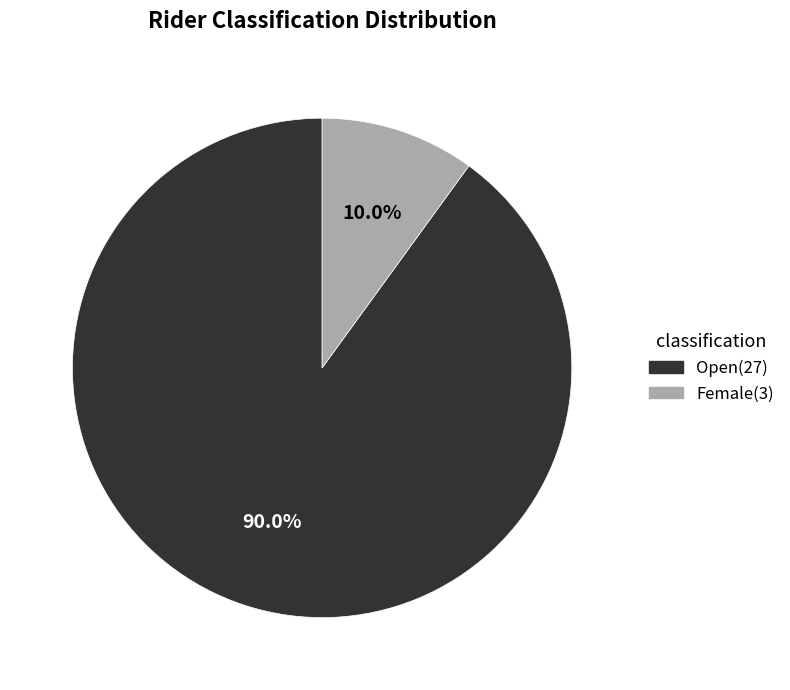

Does any single category account for the majority?

Yes